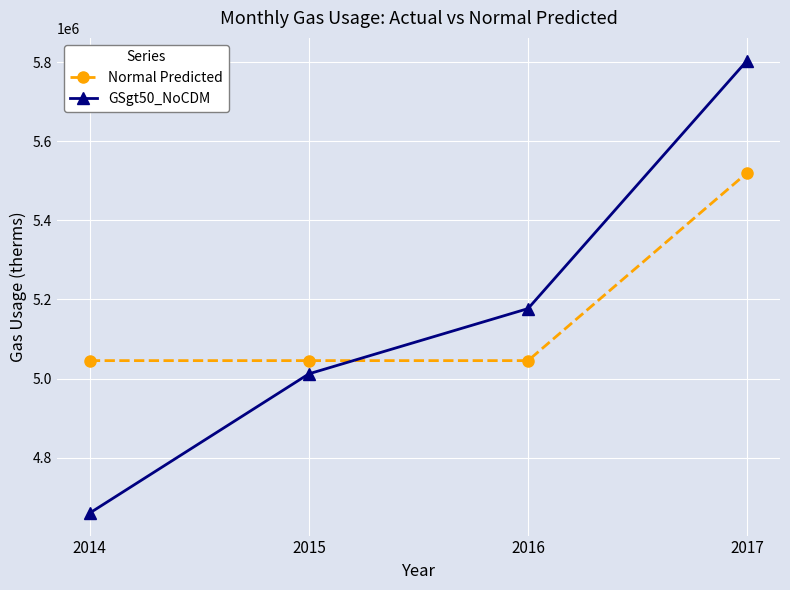

What is the difference between the highest and lowest values at 2014?

385007.6